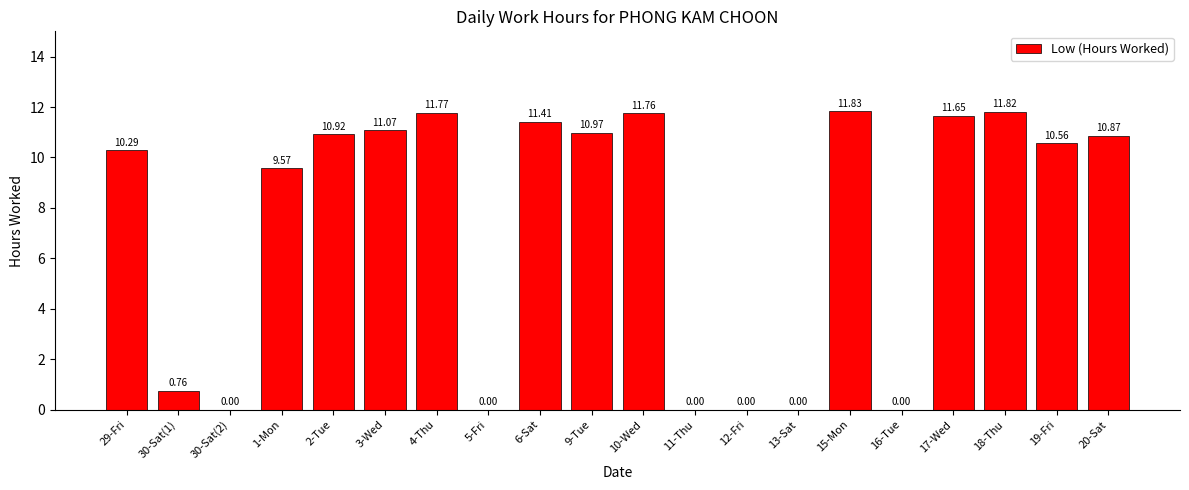

What is the change in value from 16-Tue to 20-Sat?

+10.9